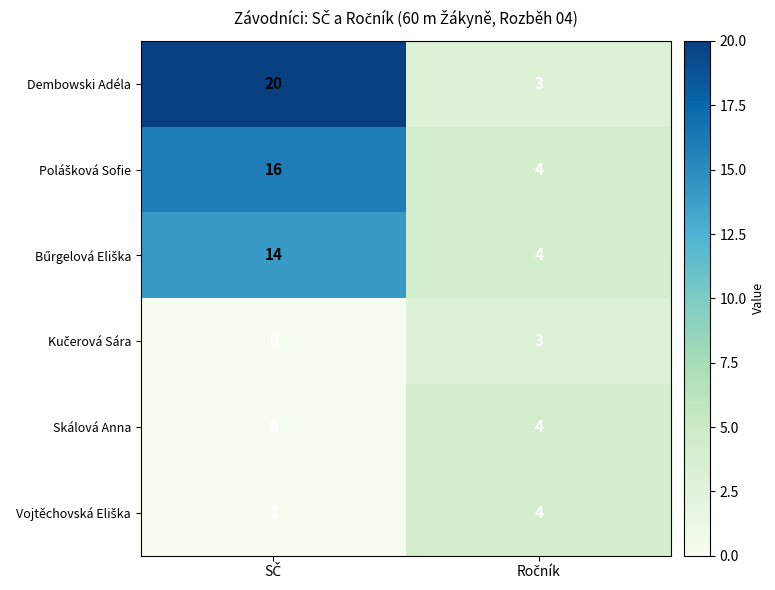

Which series has the widest spread of values?

Dembowski Adéla